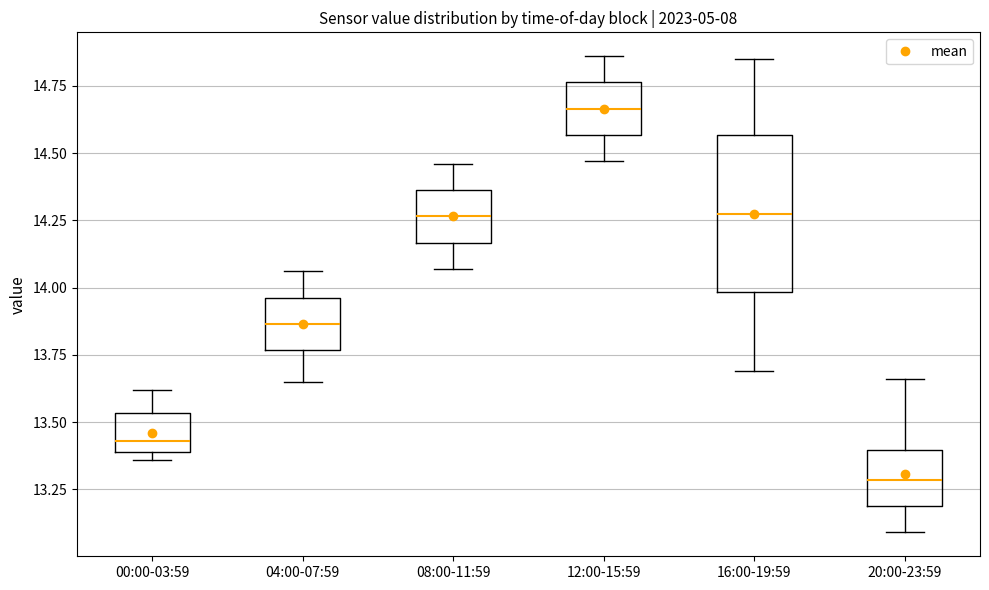

Reading left to right, transcribe this box plot: for each box, give where its median line is, the range the box spans, and where its two whiskers end, as read against the y-axis. The values are not printed on the chart, so give them approximately, as read against the axis.

00:00-03:59: median 13.45, box 13.40 to 13.55, whiskers 13.35 to 13.60
04:00-07:59: median 13.85, box 13.75 to 13.95, whiskers 13.65 to 14.05
08:00-11:59: median 14.25, box 14.15 to 14.35, whiskers 14.05 to 14.45
12:00-15:59: median 14.65, box 14.55 to 14.75, whiskers 14.45 to 14.85
16:00-19:59: median 14.30, box 14.00 to 14.55, whiskers 13.70 to 14.85
20:00-23:59: median 13.30, box 13.20 to 13.40, whiskers 13.10 to 13.65